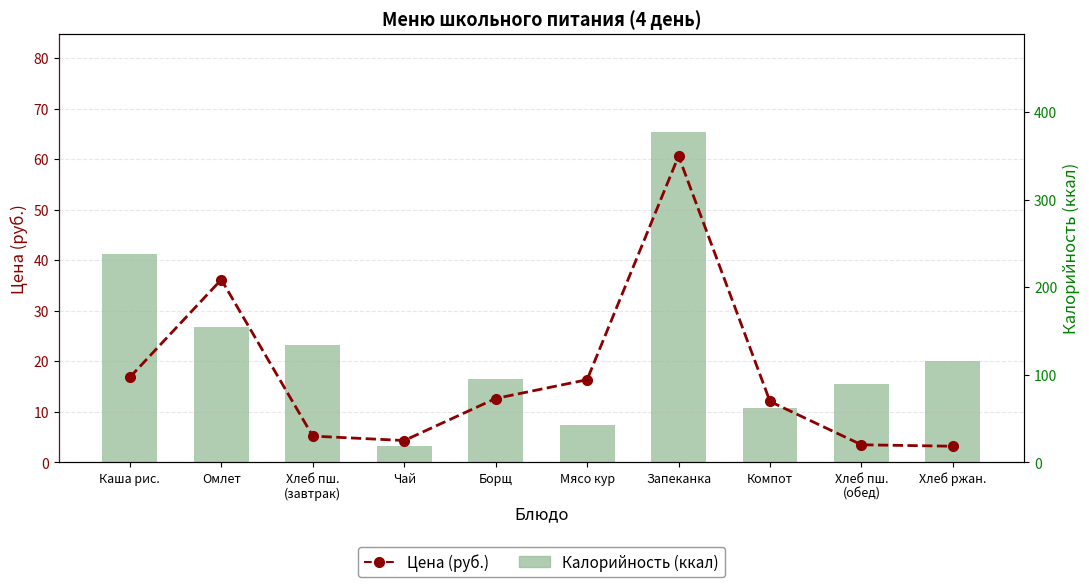

What is the total value across all series at Мясо кур?

58.4